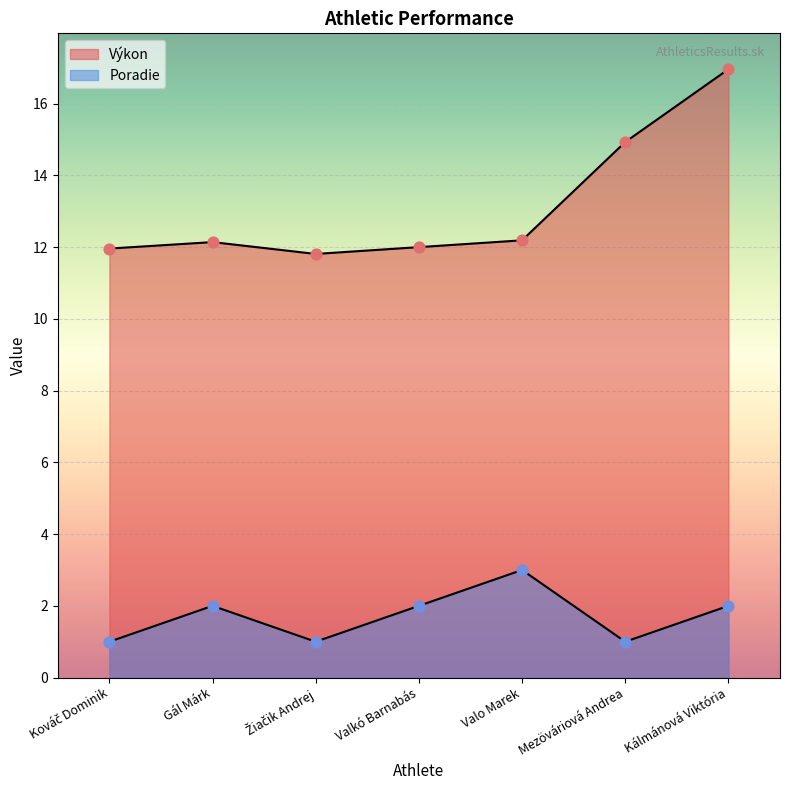

What are all the series names shown in the legend?

Výkon, Poradie